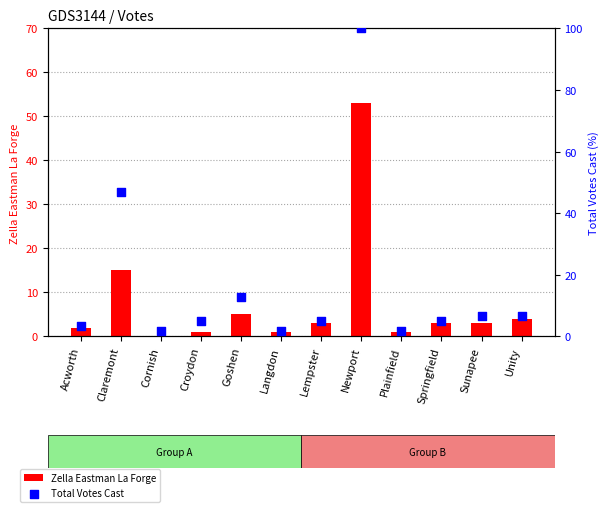

What are all the series names shown in the legend?

Zella Eastman La Forge, Total Votes Cast